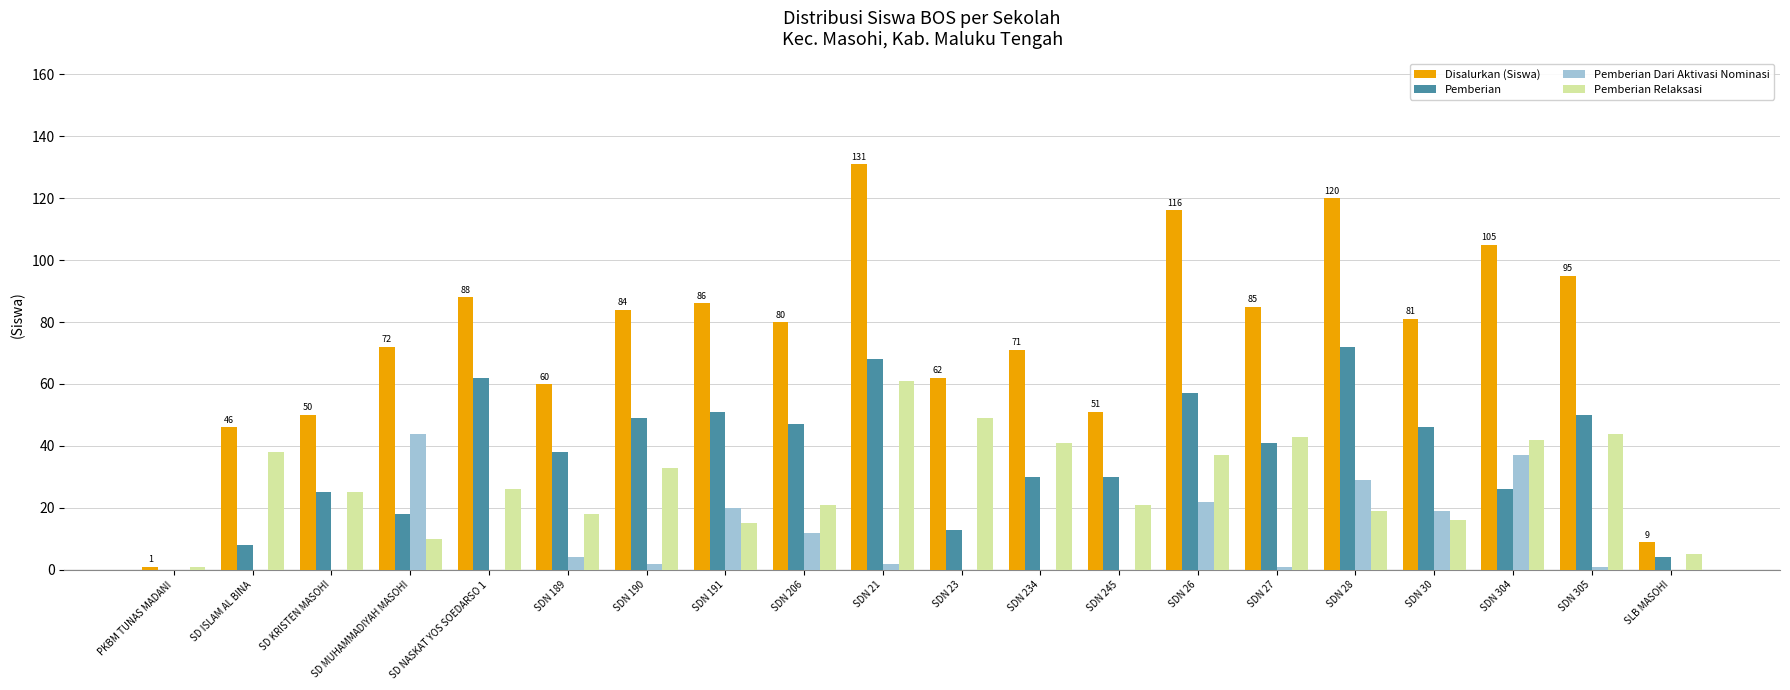

What is the total value across all series at SDN 30?

162